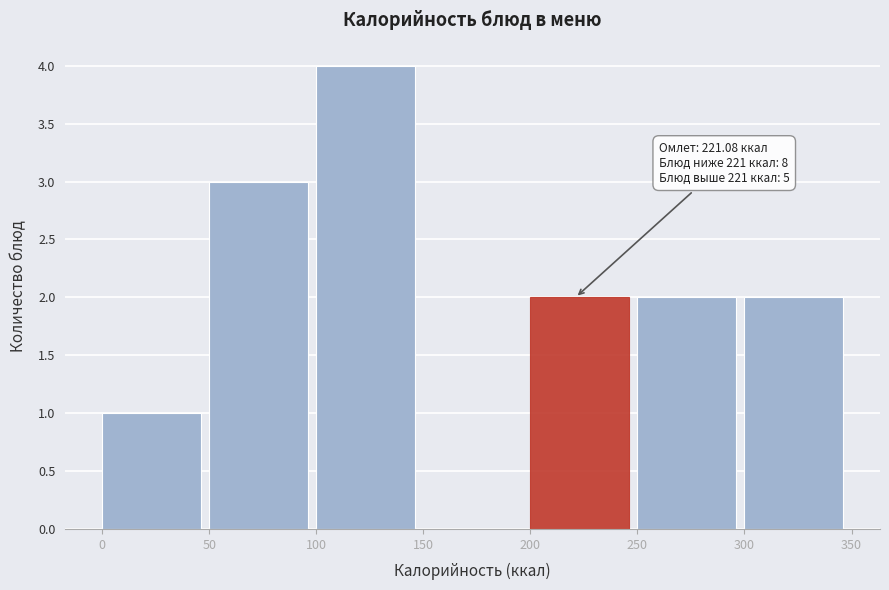

Which range on the x-axis has the tallest bar?

100 to 150